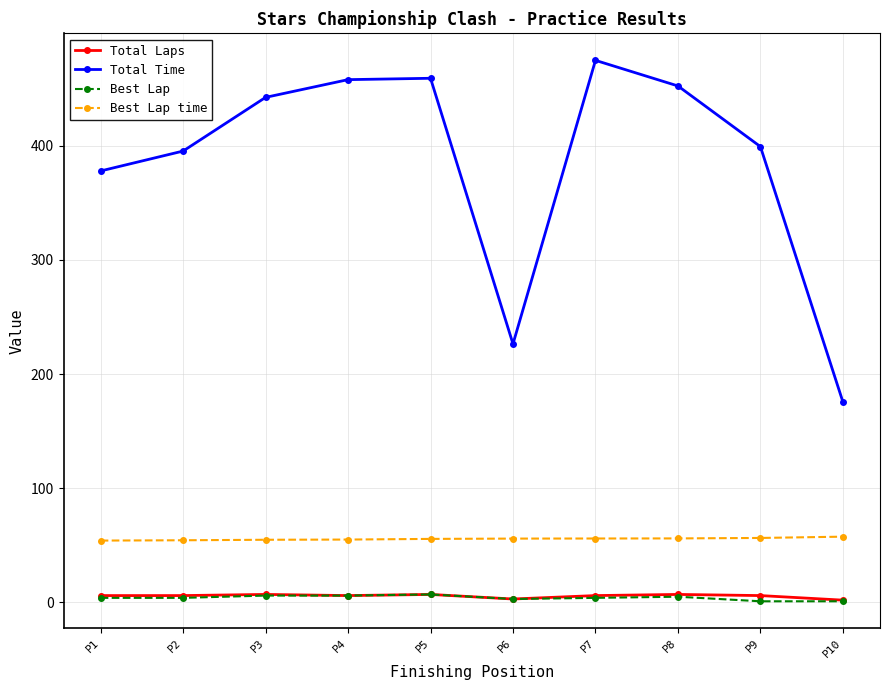

What is the smallest value displayed?

1.0